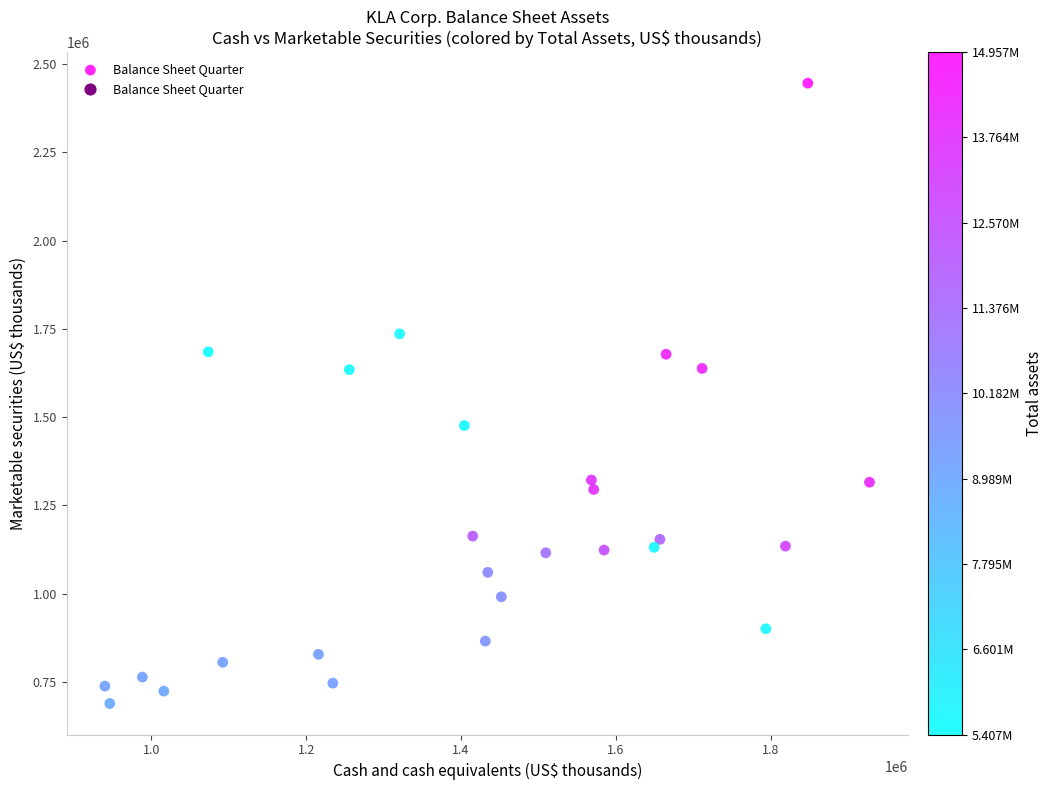

What is the range of Y values (max minus min)?

1757779